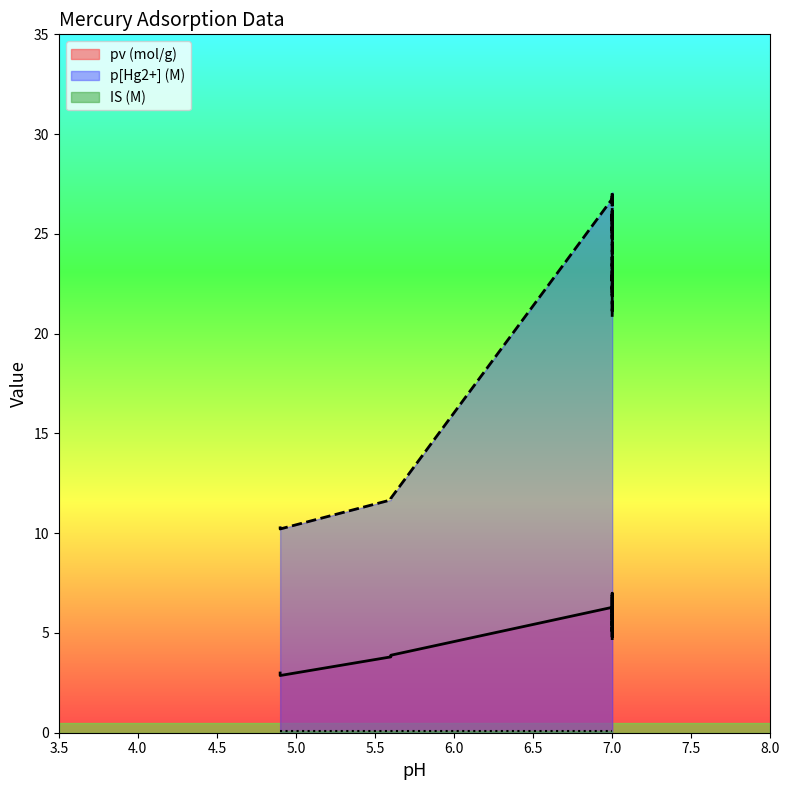

Count the number of data series in this chart.

3